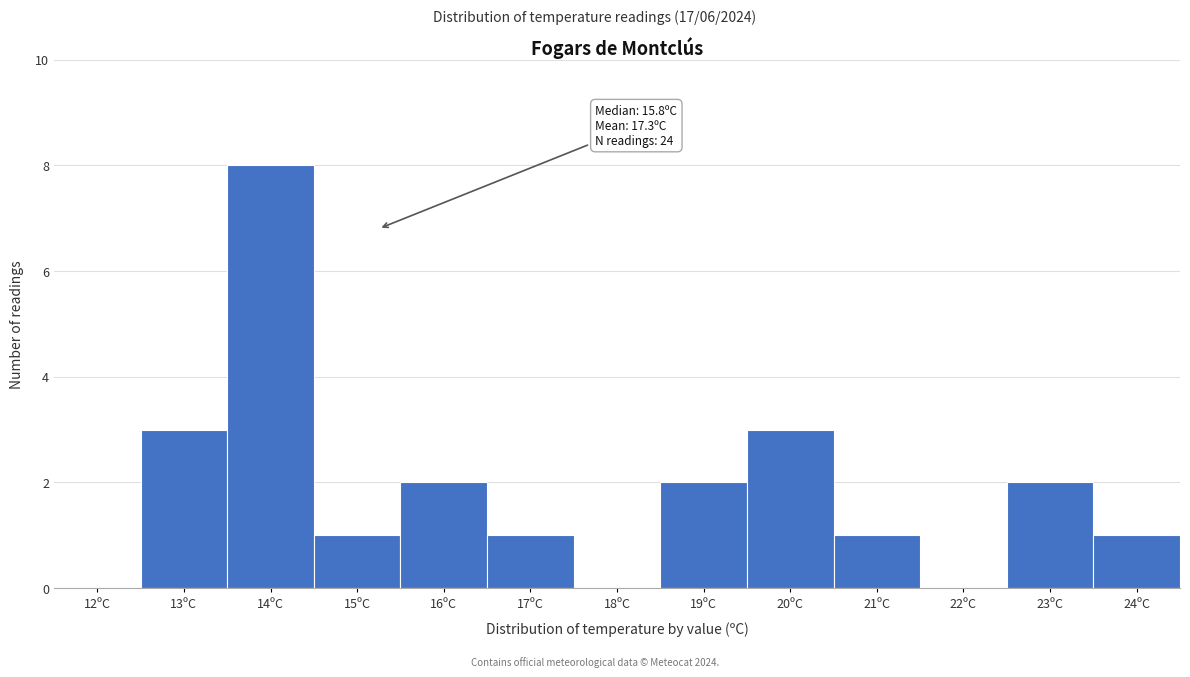

Reading right to left, extract all data points from this chart.

24ºC=1	23ºC=2	22ºC=0	21ºC=1	20ºC=3	19ºC=2	18ºC=0	17ºC=1	16ºC=2	15ºC=1	14ºC=8	13ºC=3	12ºC=0